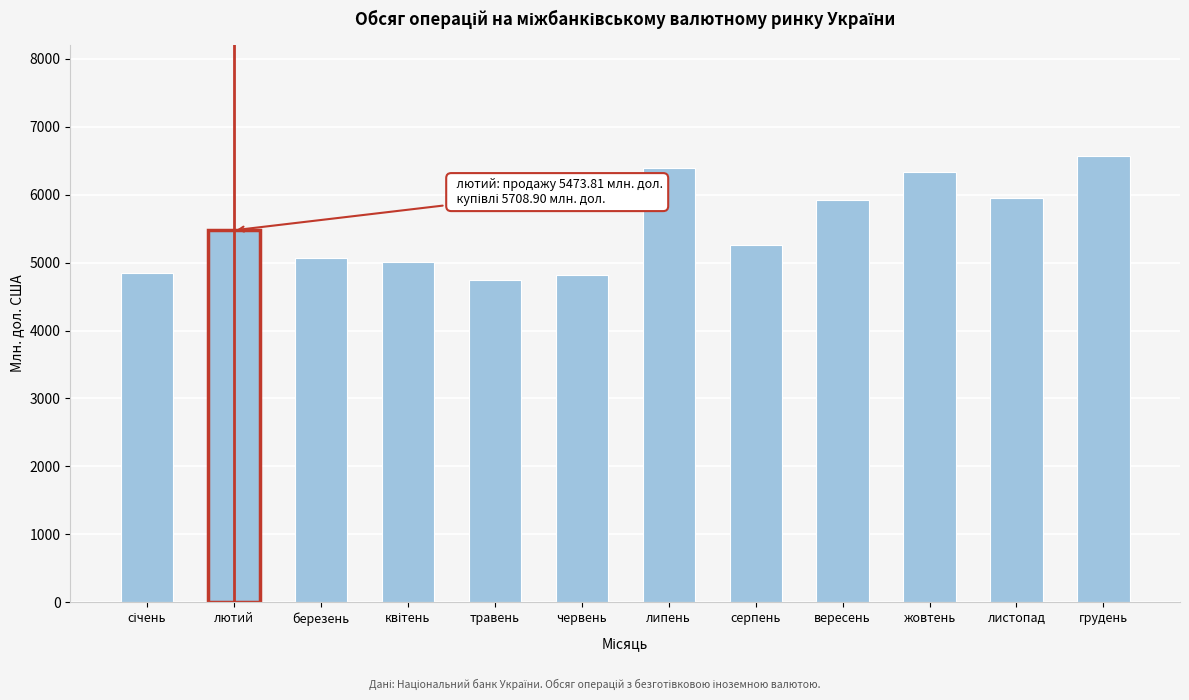

What is the approximate value at грудень?

6564.6